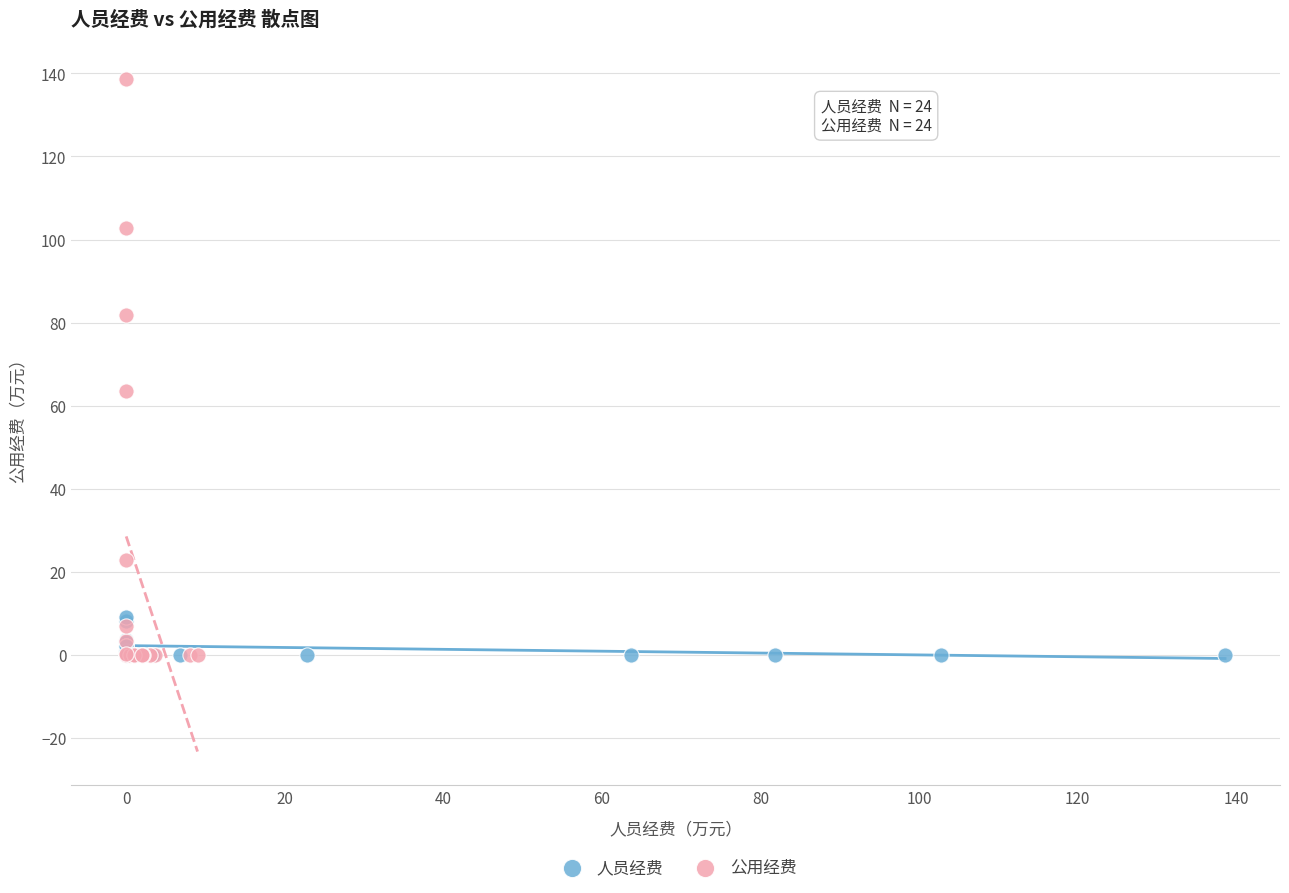

Which series contains the highest Y value?

公用经费